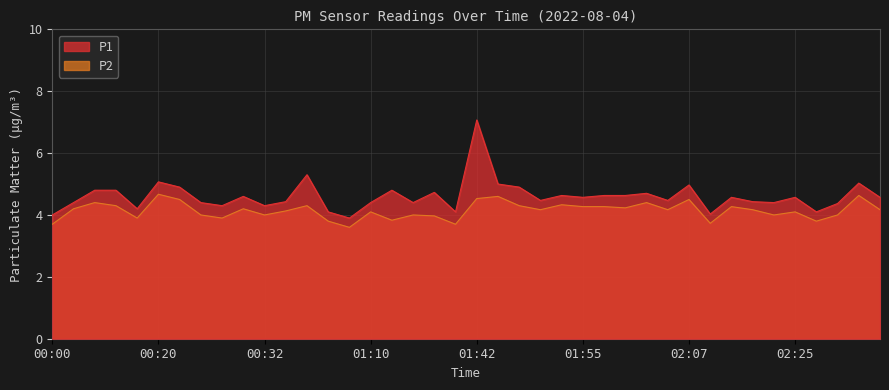

Reading left to right, extract all data points from this chart.

P1: 00:00=4.0	00:10=4.4	00:12=4.8	00:15=4.8	00:17=4.2	00:20=5.1	00:23=4.9	00:25=4.4	00:27=4.3	00:30=4.6	00:32=4.3	00:35=4.4	00:37=5.3	00:40=4.1	01:02=3.9	01:10=4.4	01:16=4.8	01:29=4.4	01:37=4.7	01:40=4.1	01:42=7.1	01:45=5.0	01:47=4.9	01:50=4.5	01:52=4.6	01:55=4.6	01:57=4.6	02:00=4.6	02:02=4.7	02:05=4.5	02:07=5.0	02:15=4.0	02:17=4.6	02:20=4.4	02:22=4.4	02:25=4.6	02:30=4.1	02:33=4.4	02:35=5.0	02:38=4.6
P2: 00:00=3.7	00:10=4.2	00:12=4.4	00:15=4.3	00:17=3.9	00:20=4.7	00:23=4.5	00:25=4.0	00:27=3.9	00:30=4.2	00:32=4.0	00:35=4.1	00:37=4.3	00:40=3.8	01:02=3.6	01:10=4.1	01:16=3.8	01:29=4.0	01:37=4.0	01:40=3.7	01:42=4.5	01:45=4.6	01:47=4.3	01:50=4.2	01:52=4.3	01:55=4.3	01:57=4.3	02:00=4.2	02:02=4.4	02:05=4.2	02:07=4.5	02:15=3.7	02:17=4.3	02:20=4.2	02:22=4.0	02:25=4.1	02:30=3.8	02:33=4.0	02:35=4.6	02:38=4.2